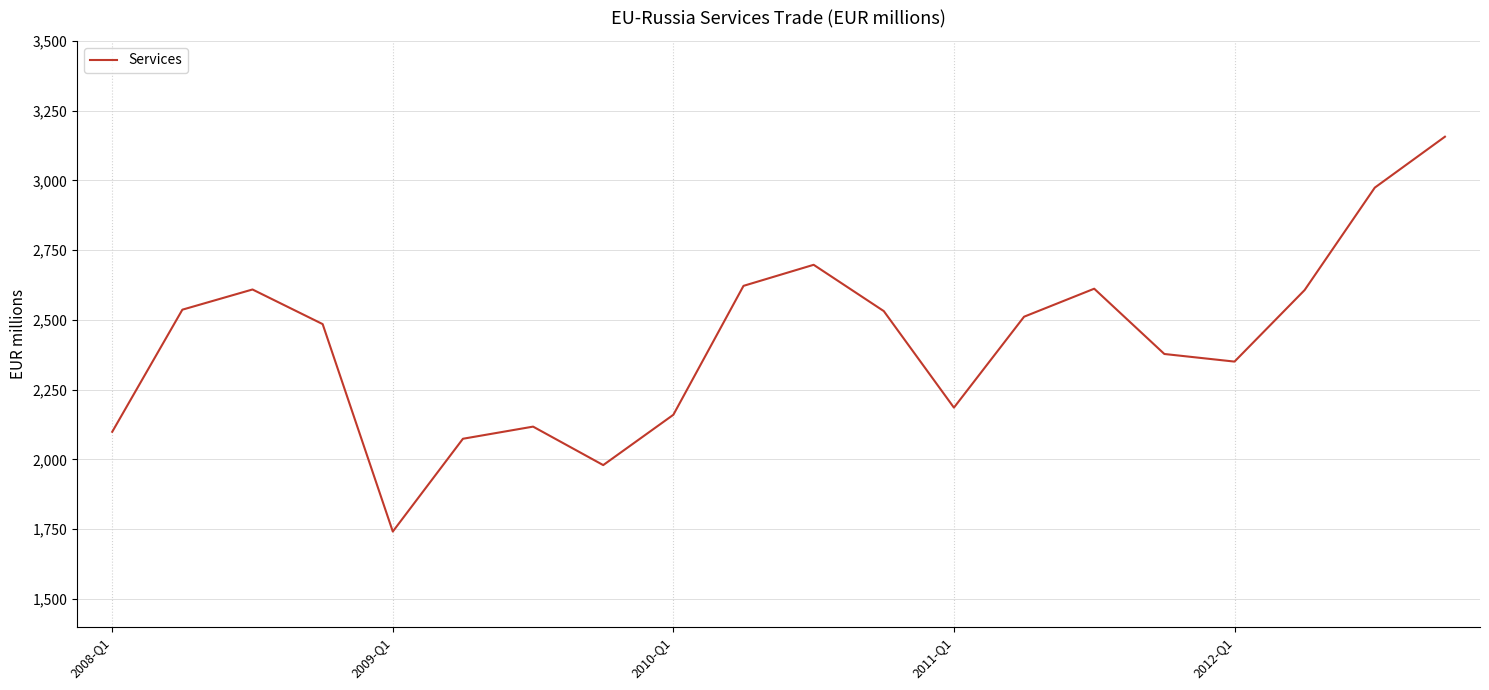

What is the difference between the maximum and minimum values?

1415.4